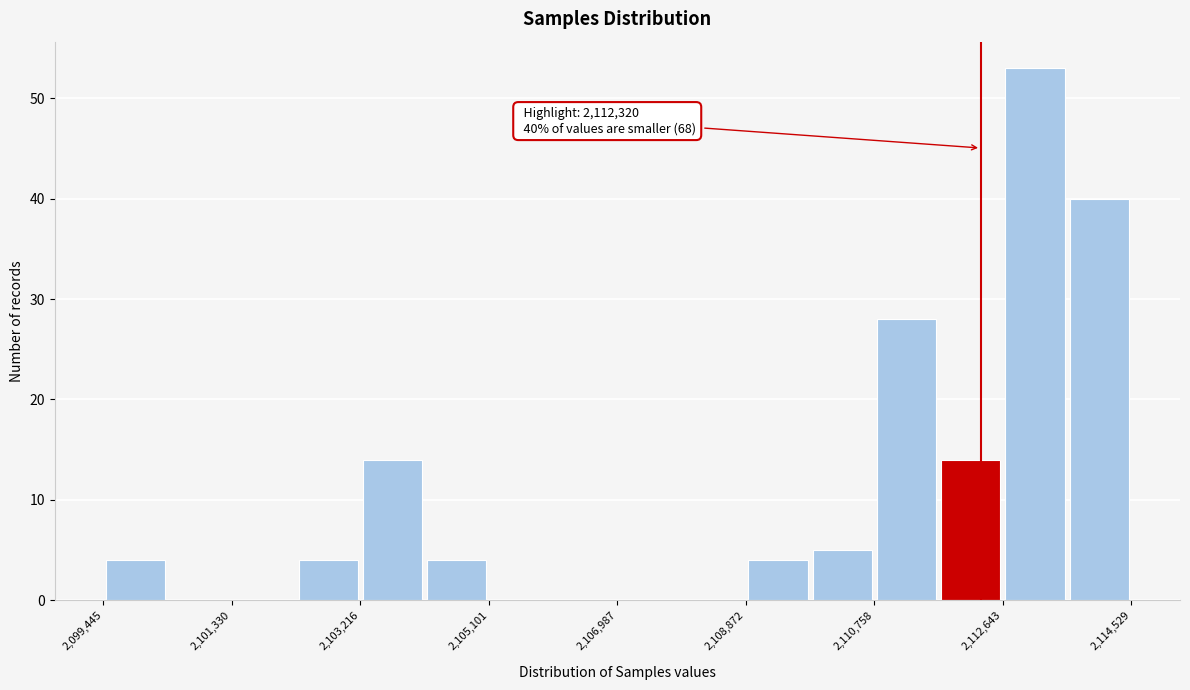

Over which range of the x-axis is the bar tallest?

2112600 to 2113600